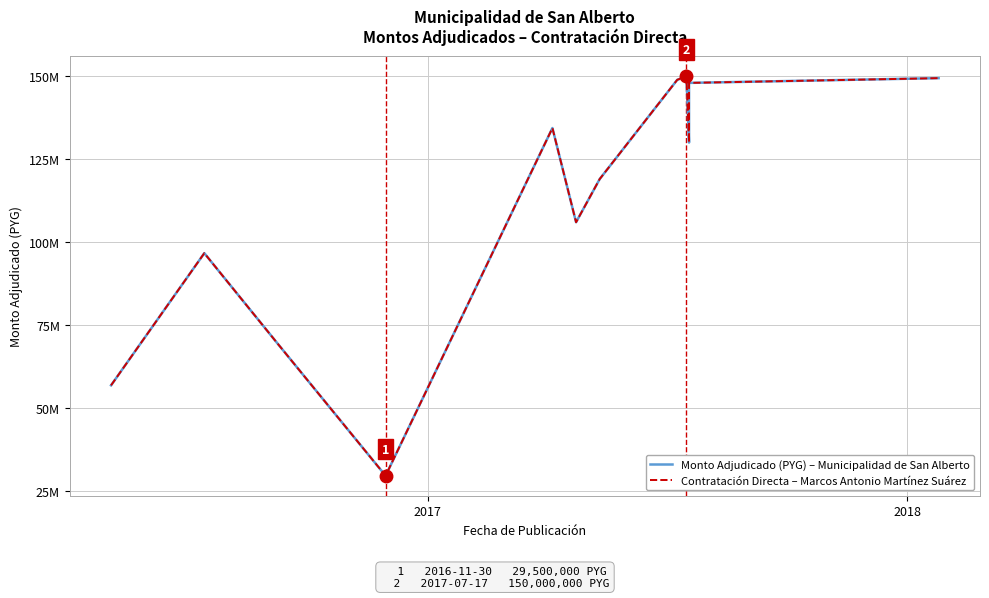

Is this an area chart (filled region under the line)?

No